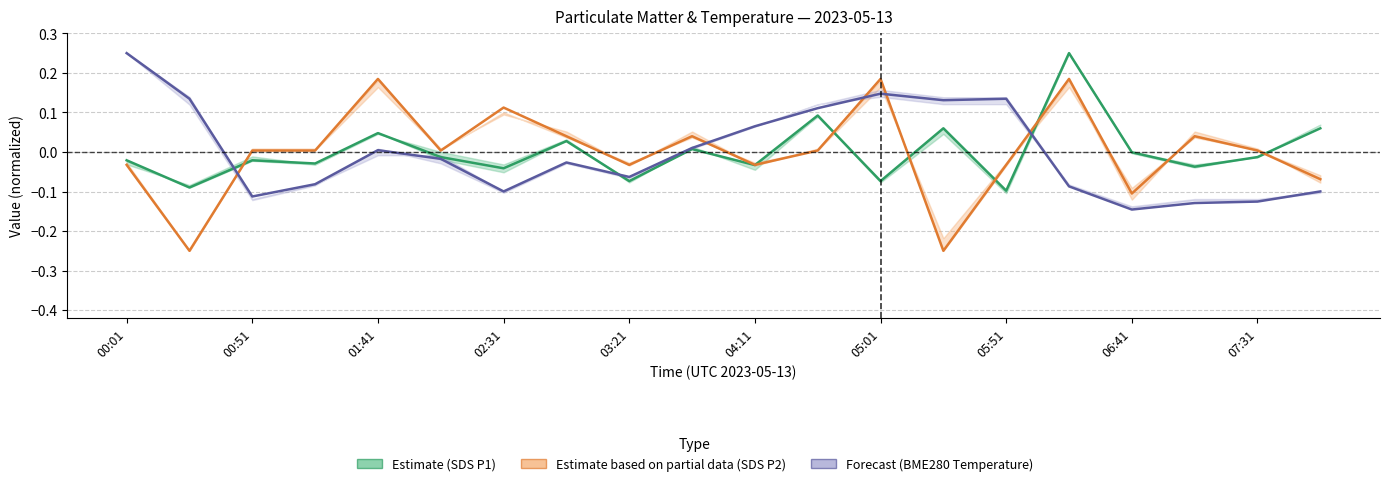

How many categories are shown in the chart?

20